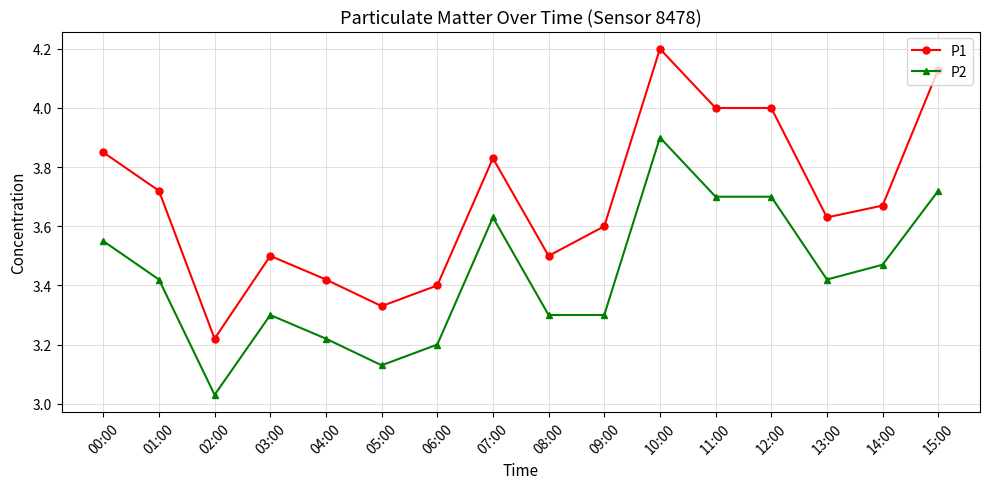

Rank the series by their average value, from lowest to highest.

P2, P1